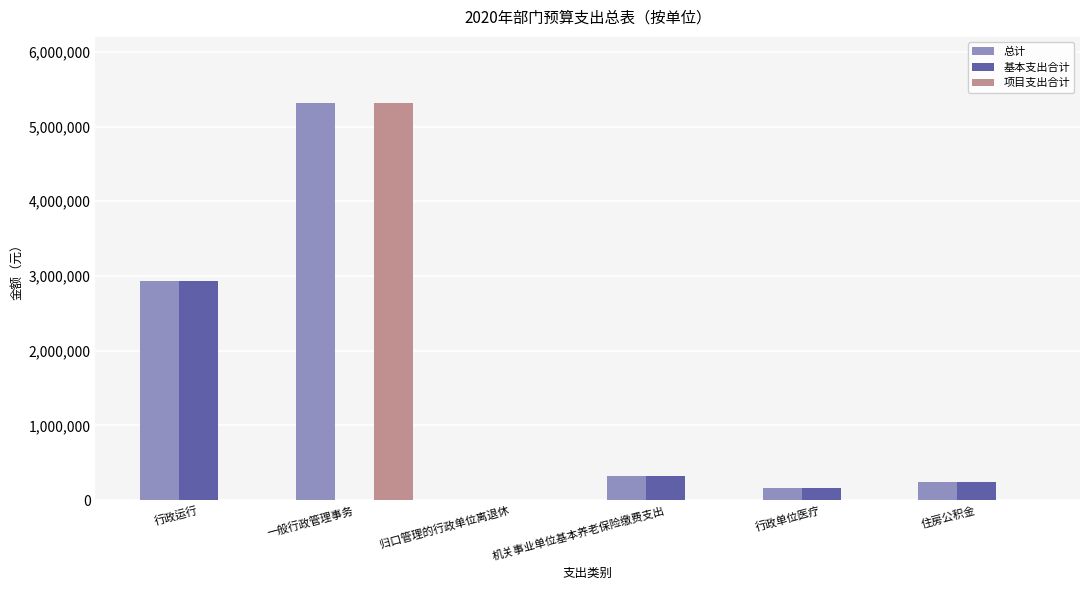

What is the total value across all series at 一般行政管理事务?

10624400.0